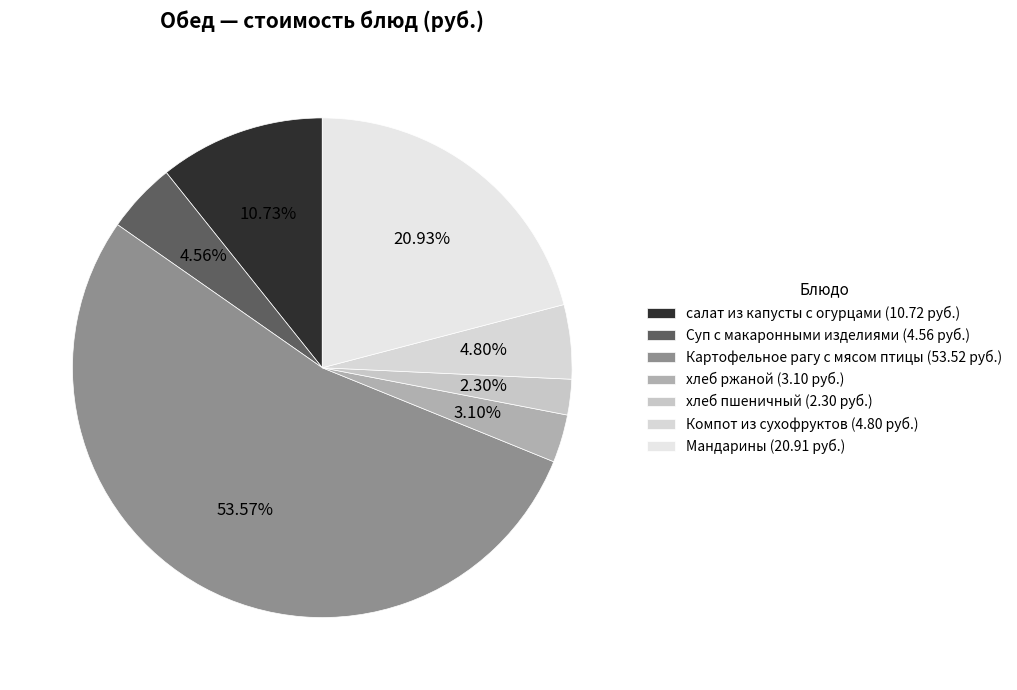

What portion of the pie excludes Компот из сухофруктов?

95.2%